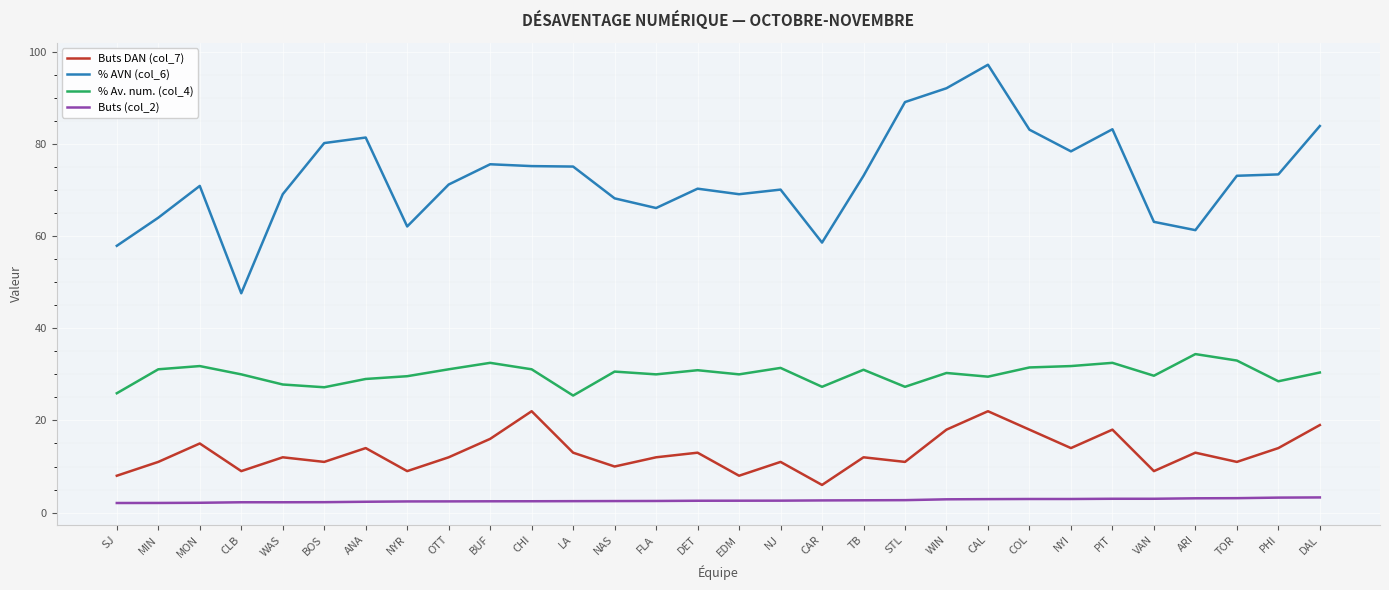

Which series has the largest total across all categories?

% AVN (col_6)